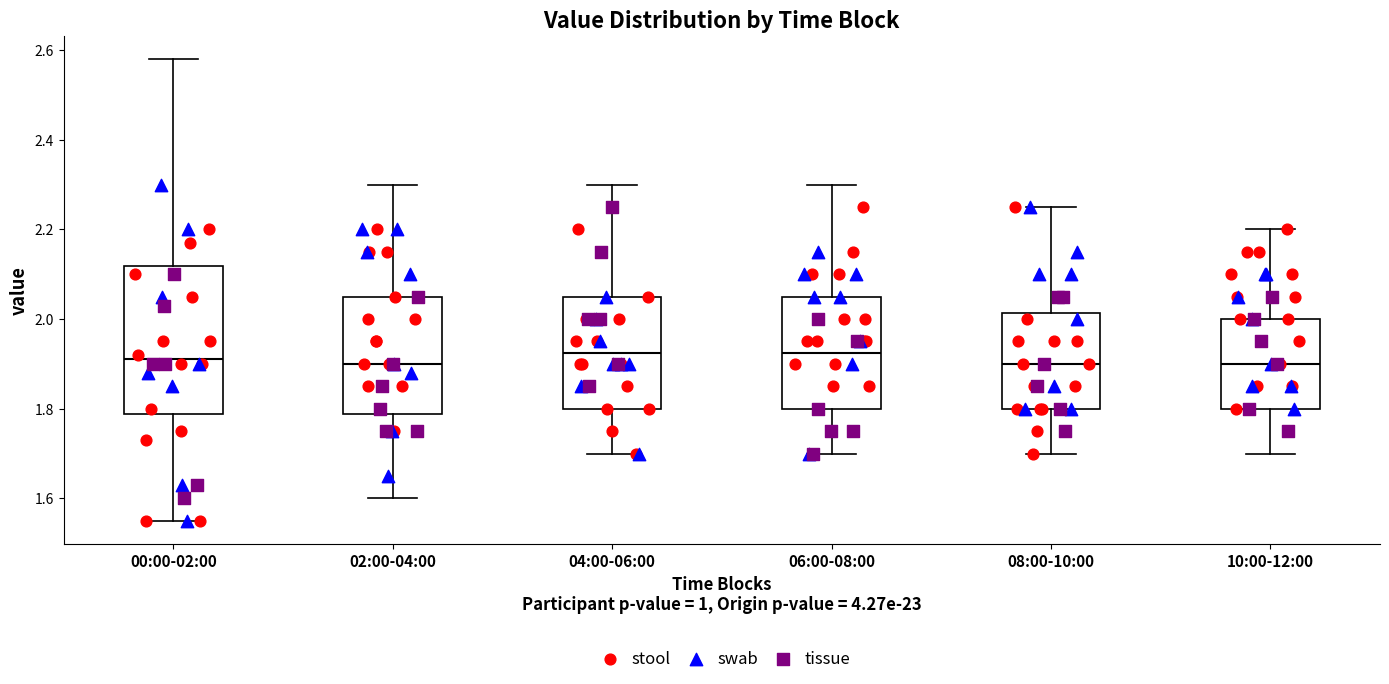

Reading left to right, read every box against the y-axis: the position of its median line, the range the box covers, and the ends of its whiskers. The values are not printed on the chart, so give them approximately, as read against the axis.

00:00-02:00: median 1.92, box 1.78 to 2.12, whiskers 1.56 to 2.58
02:00-04:00: median 1.90, box 1.78 to 2.06, whiskers 1.60 to 2.30
04:00-06:00: median 1.92, box 1.80 to 2.06, whiskers 1.70 to 2.30
06:00-08:00: median 1.92, box 1.80 to 2.06, whiskers 1.70 to 2.30
08:00-10:00: median 1.90, box 1.80 to 2.02, whiskers 1.70 to 2.26
10:00-12:00: median 1.90, box 1.80 to 2.00, whiskers 1.70 to 2.20